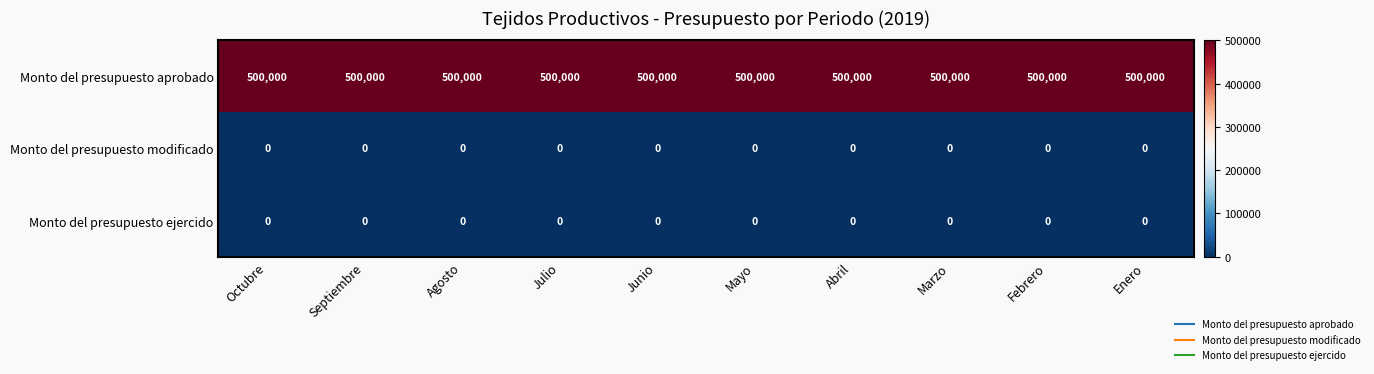

What is the spread (max minus min) of values at Marzo?

500000